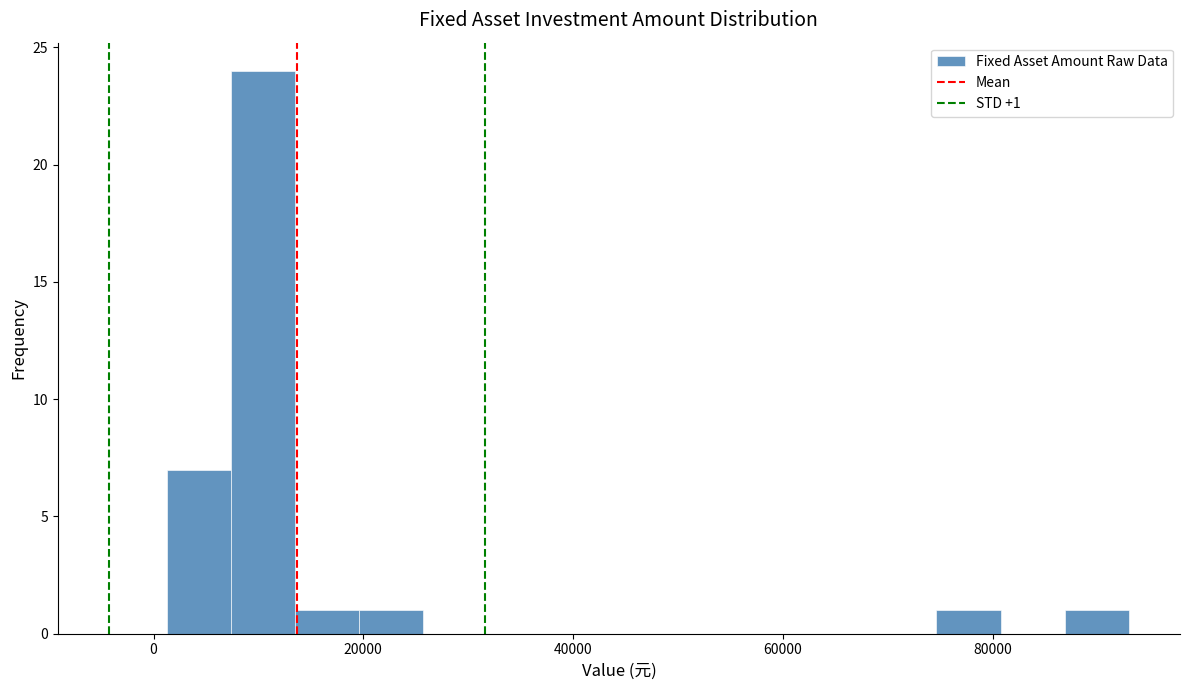

Around what value on the x-axis is the tallest bar? Give the approximate position of its centre, as read against the axis.

10000